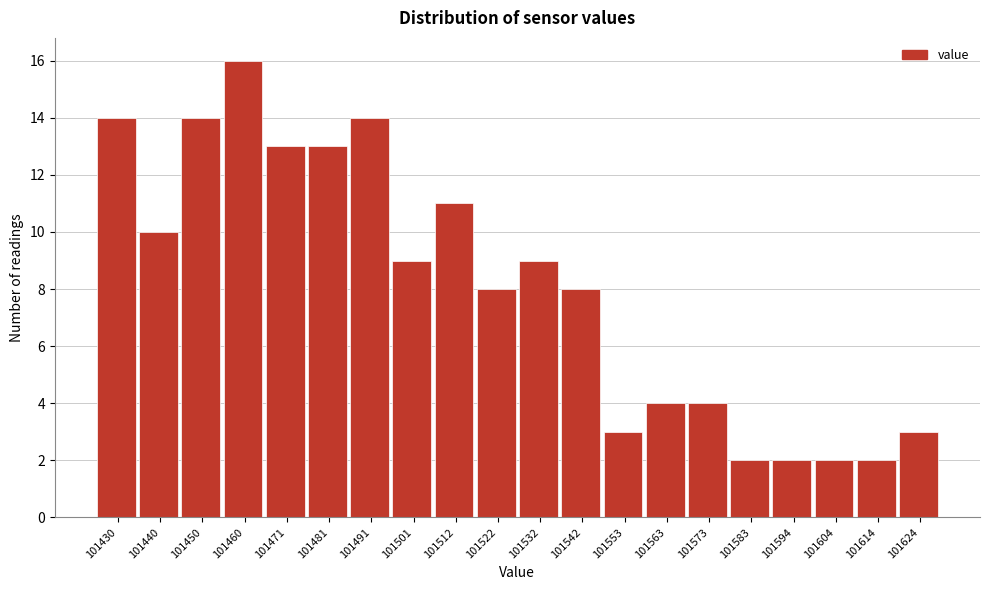

Reading left to right, extract all data points from this chart.

101430=14	101440=10	101450=14	101460=16	101471=13	101481=13	101491=14	101501=9	101512=11	101522=8	101532=9	101542=8	101553=3	101563=4	101573=4	101583=2	101594=2	101604=2	101614=2	101624=3